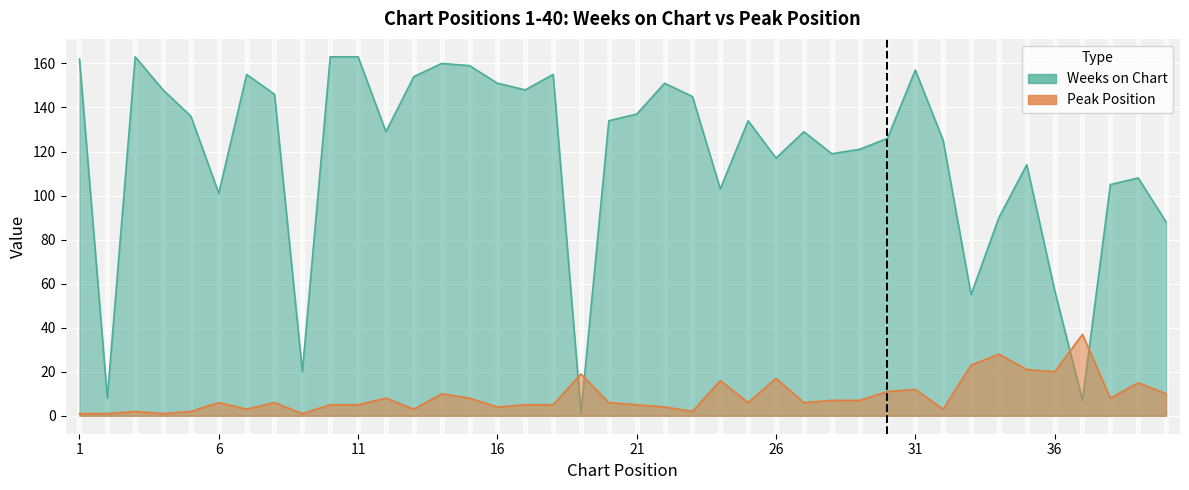

What value does the Weeks on Chart series have at 36, to the nearest 10?

60